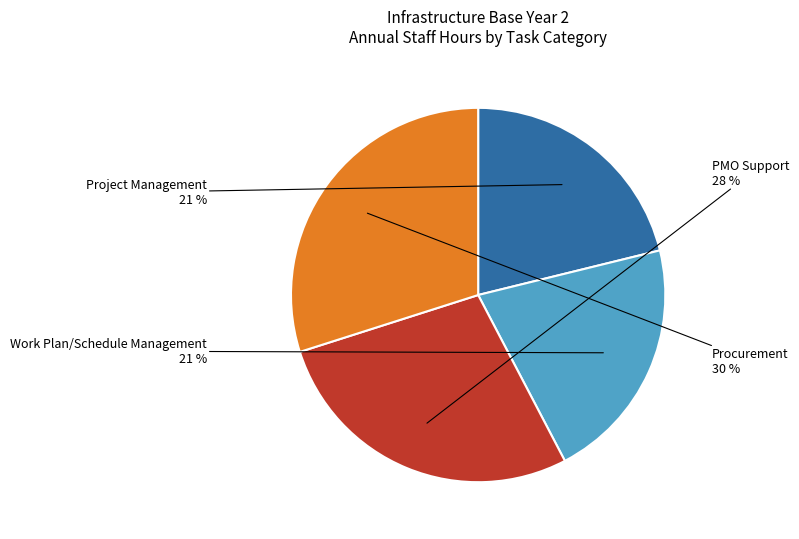

To the nearest percent, what is the combined percentage of Work Plan/Schedule Management and Project Management?

42%